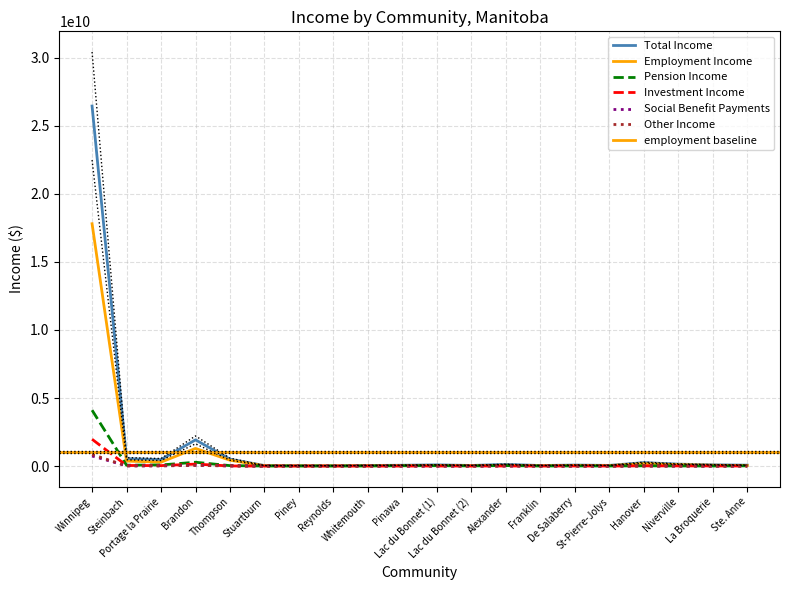

Which series changed the most between Portage la Prairie and Lac du Bonnet (1)?

Total Income